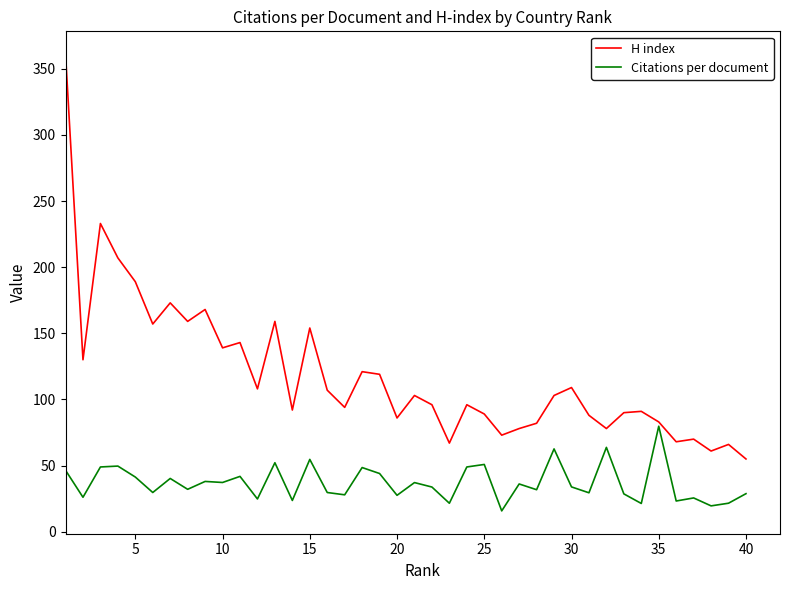

In H index, how many points are lower than both neighbors (excluding endpoints)?

13